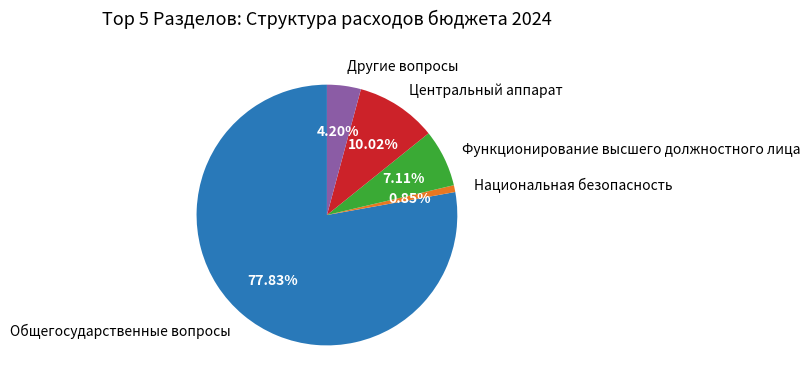

To the nearest percent, what is the difference between the largest and smallest slice percentages?

77%